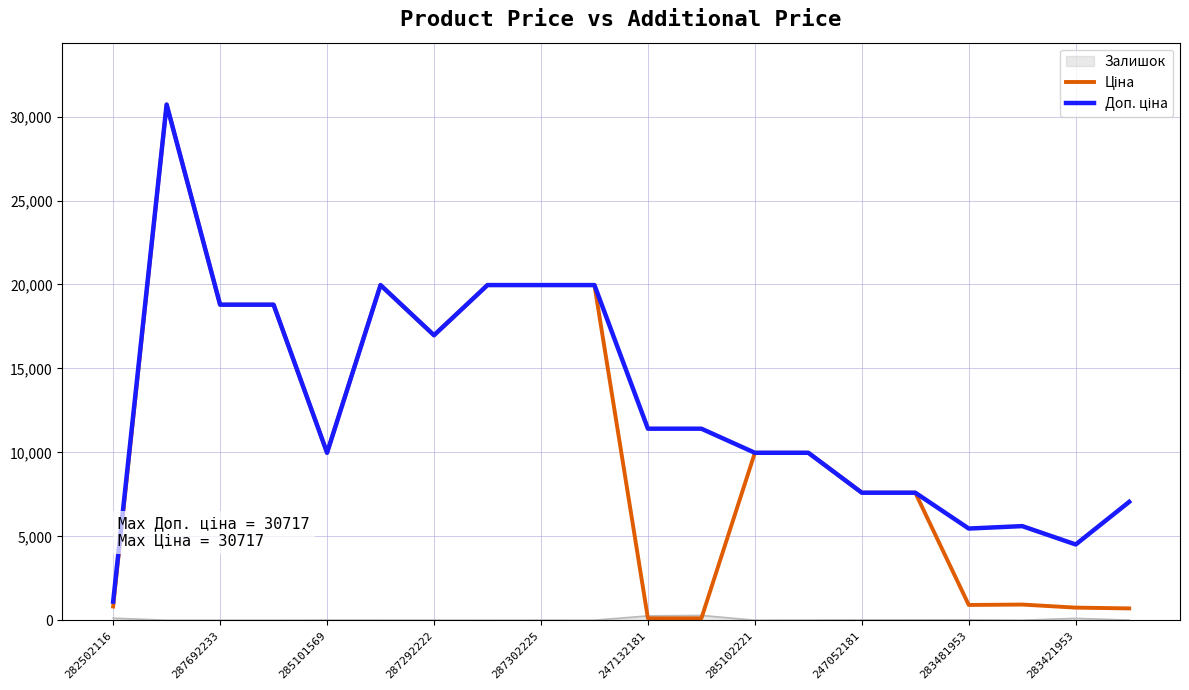

What is the greatest value displayed?

30717.1